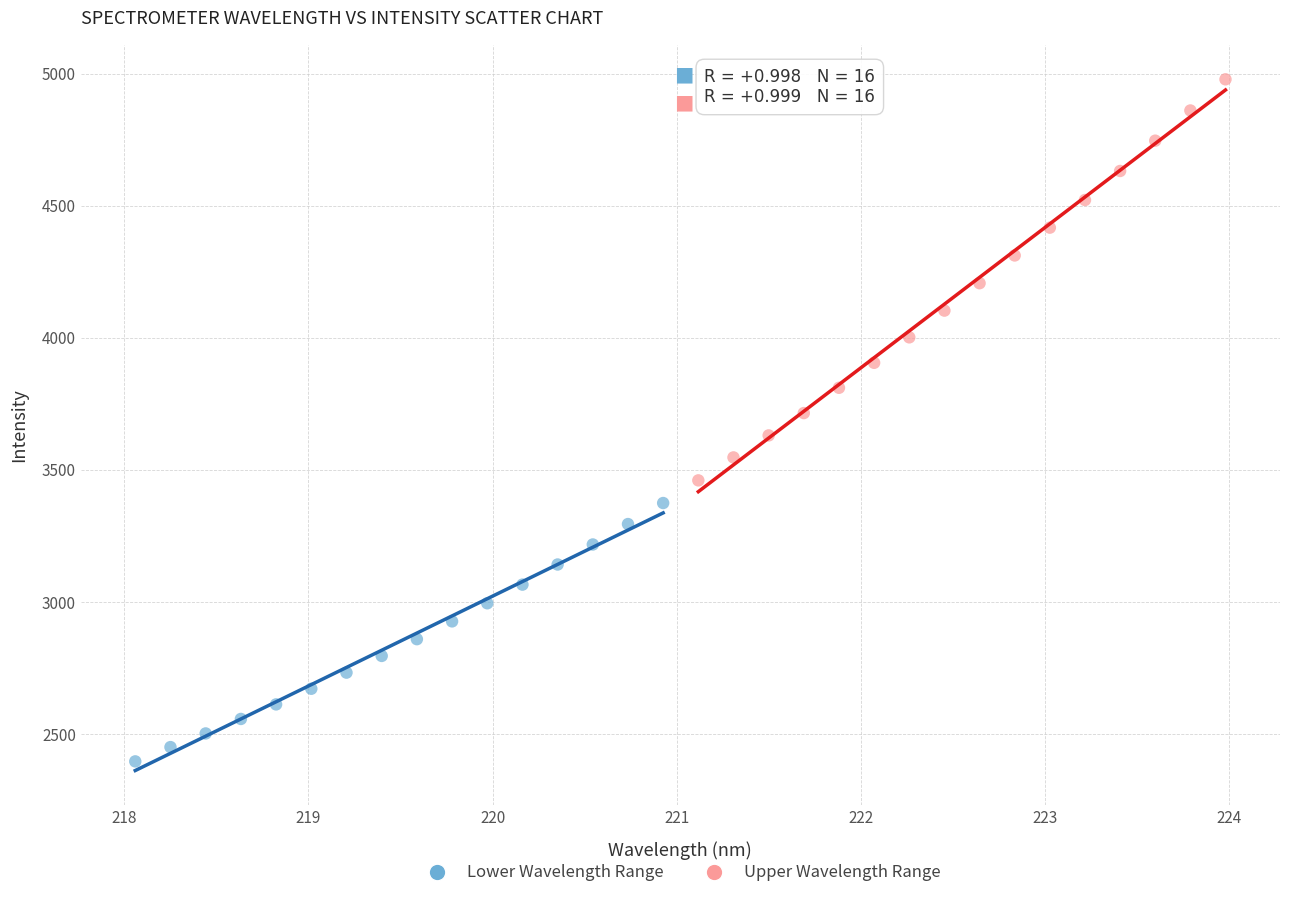

Which series reaches the minimum Y coordinate?

Lower Wavelength Range